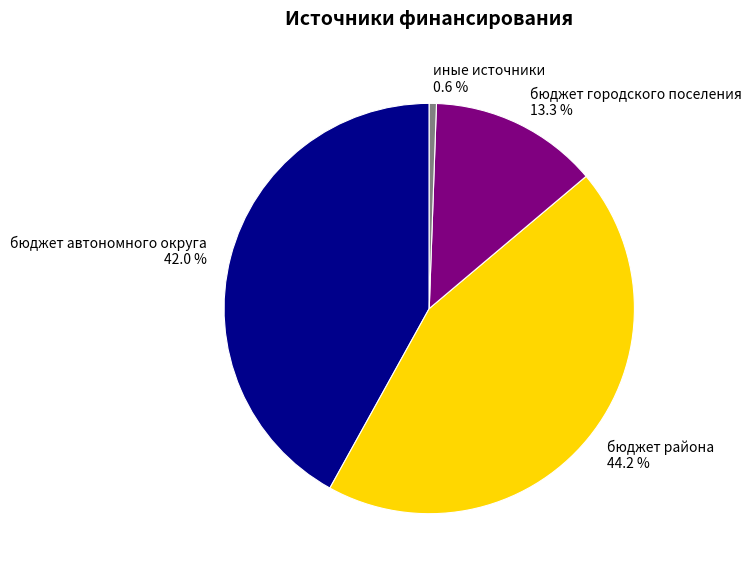

Is бюджет городского поселения the majority of the pie?

No